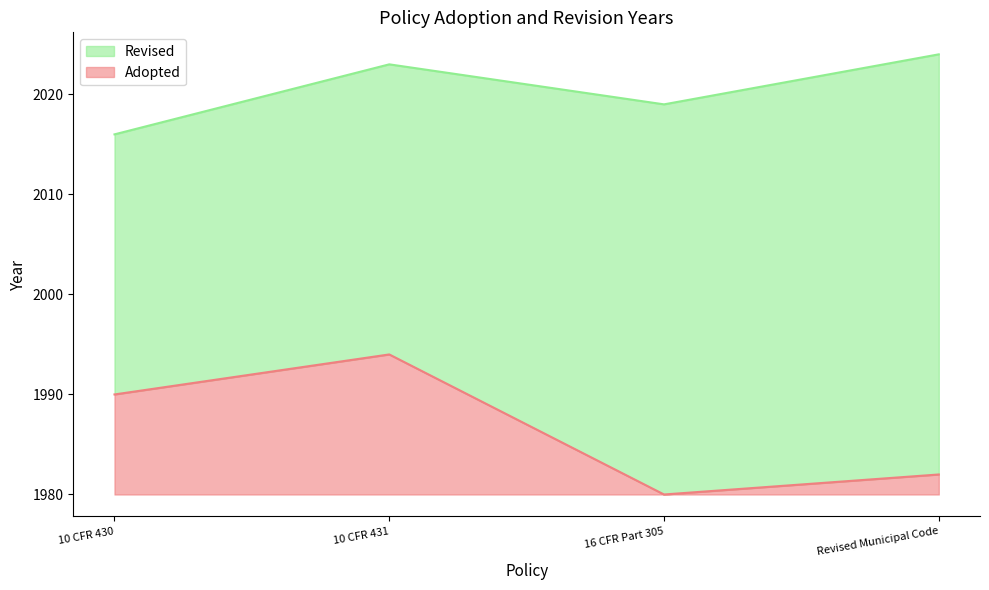

At which category is the sum across all series the highest?

Revised Municipal Code